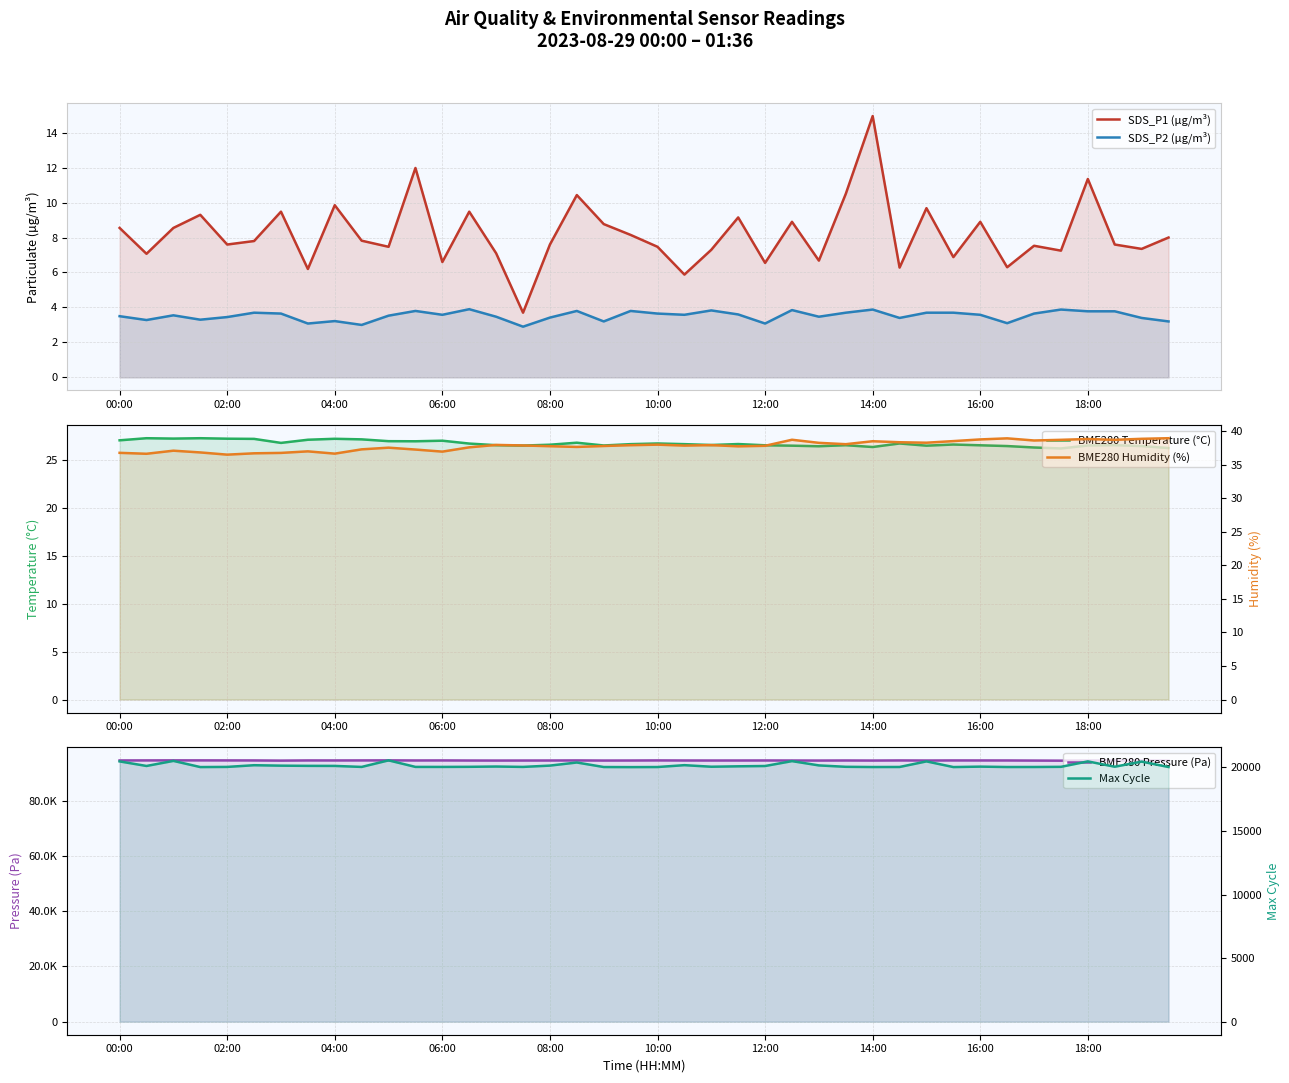

What is the total value across all series at 18:00?

114660.9